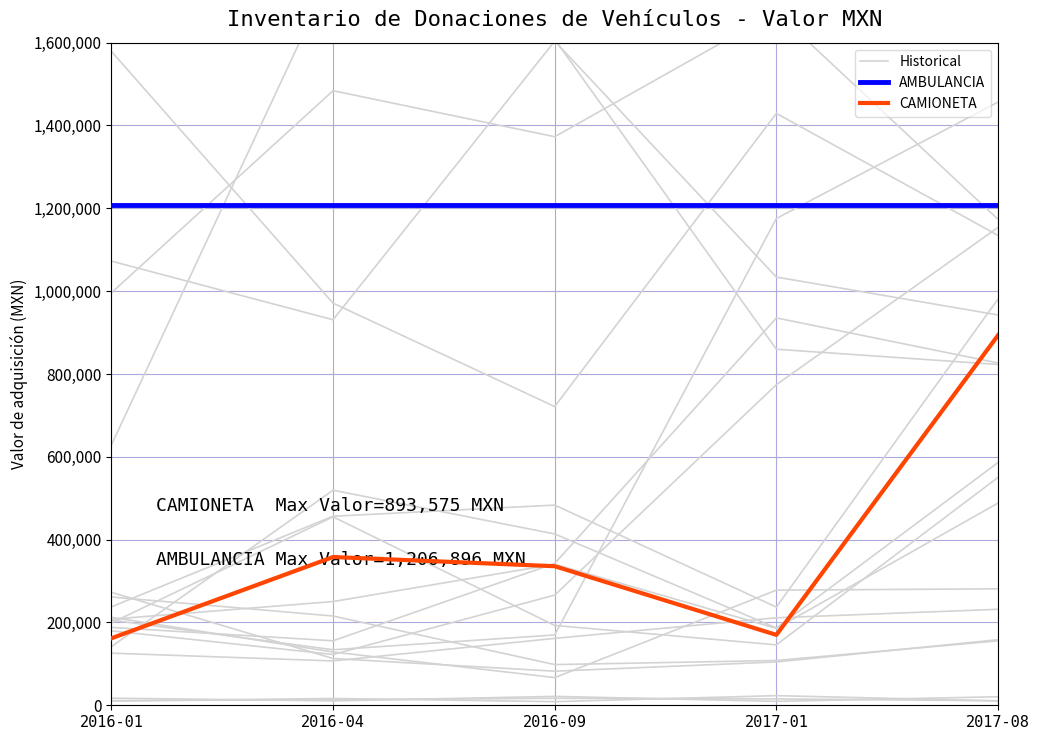

What is the minimum value for AMBULANCIA?

1206896.0